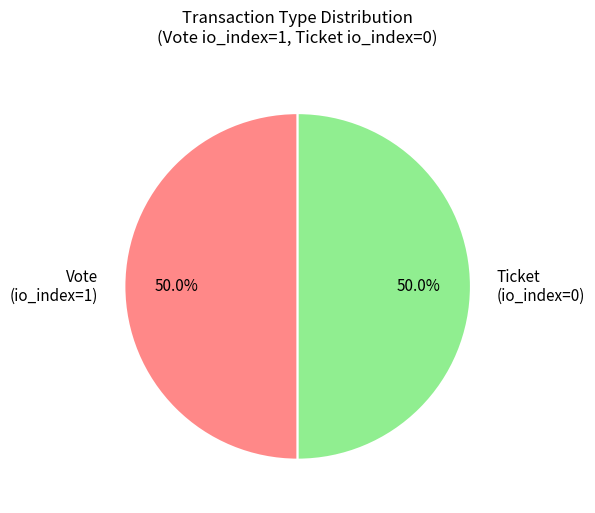

Is it true that Vote (io_index=1) is 99% of the pie?

False